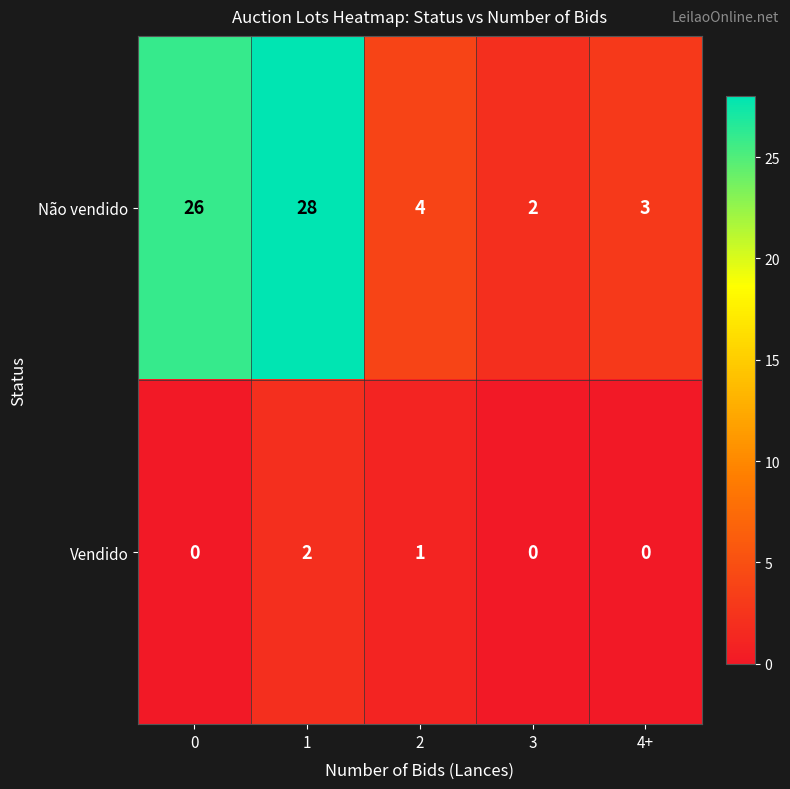

Reading right to left, extract all data points from this chart.

Não vendido: 3	2	4	28	26
Vendido: 0	0	1	2	0